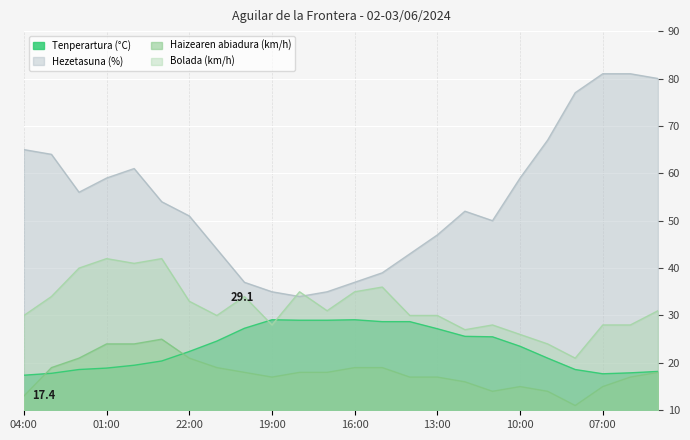

How many lines are shown in the chart?

4